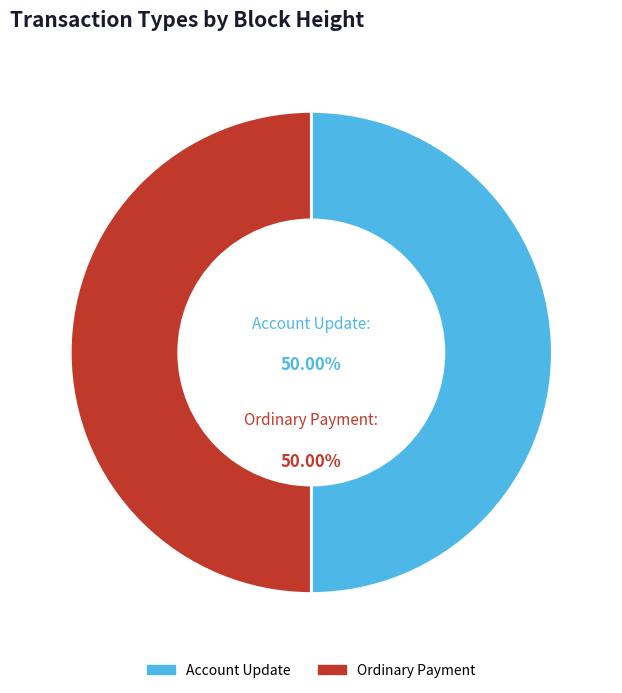

Approximately how many times larger is the value at Account Update compared to Ordinary Payment?

1.0